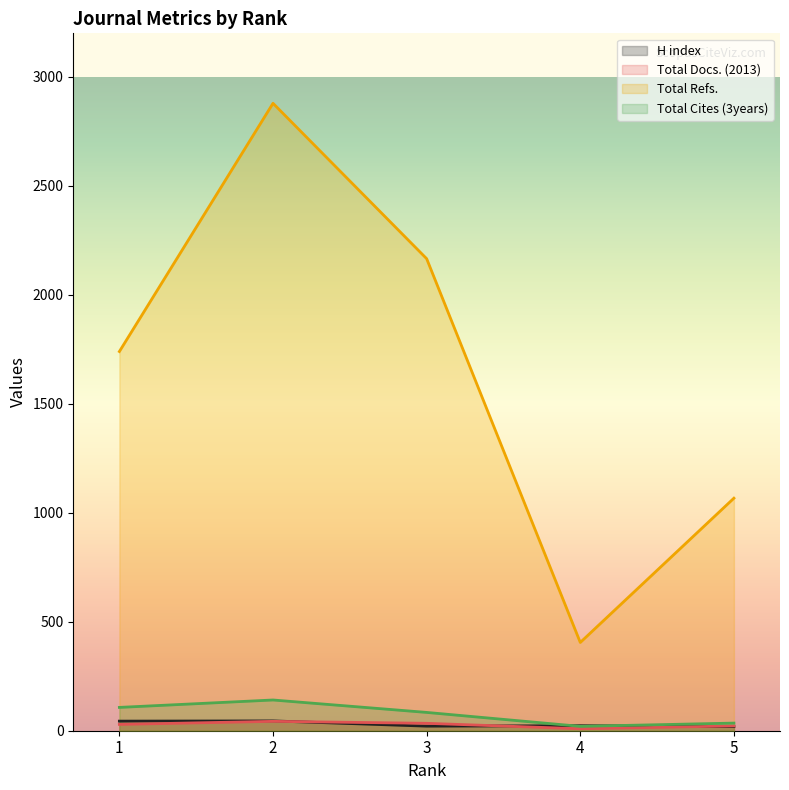

The Total Docs. (2013) series shows 47 at 1. True or false?

False